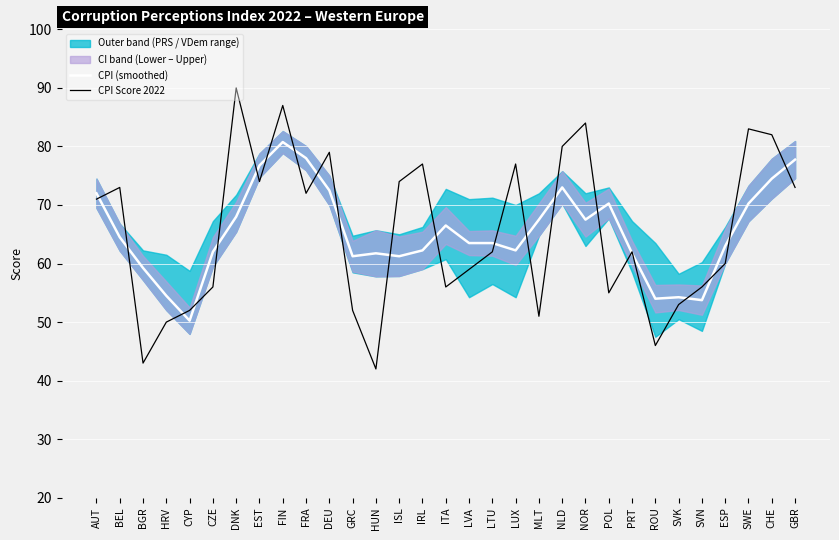

Is it true that CPI (smoothed) equals 30.4 at LVA?

False